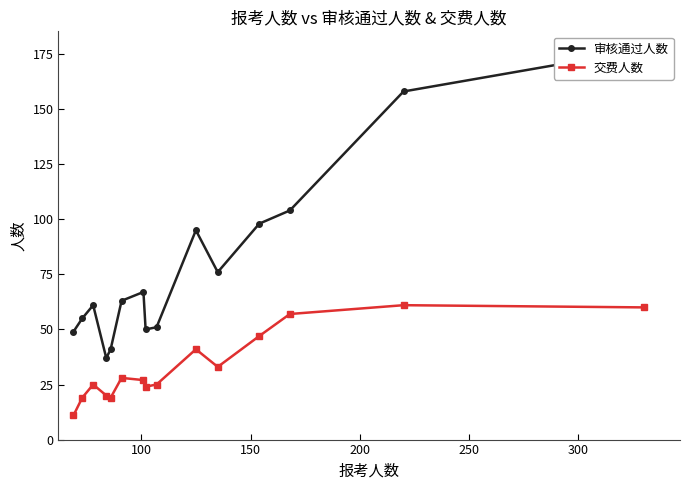

What is the value of the 交费人数 point at the 15th from the left?

60